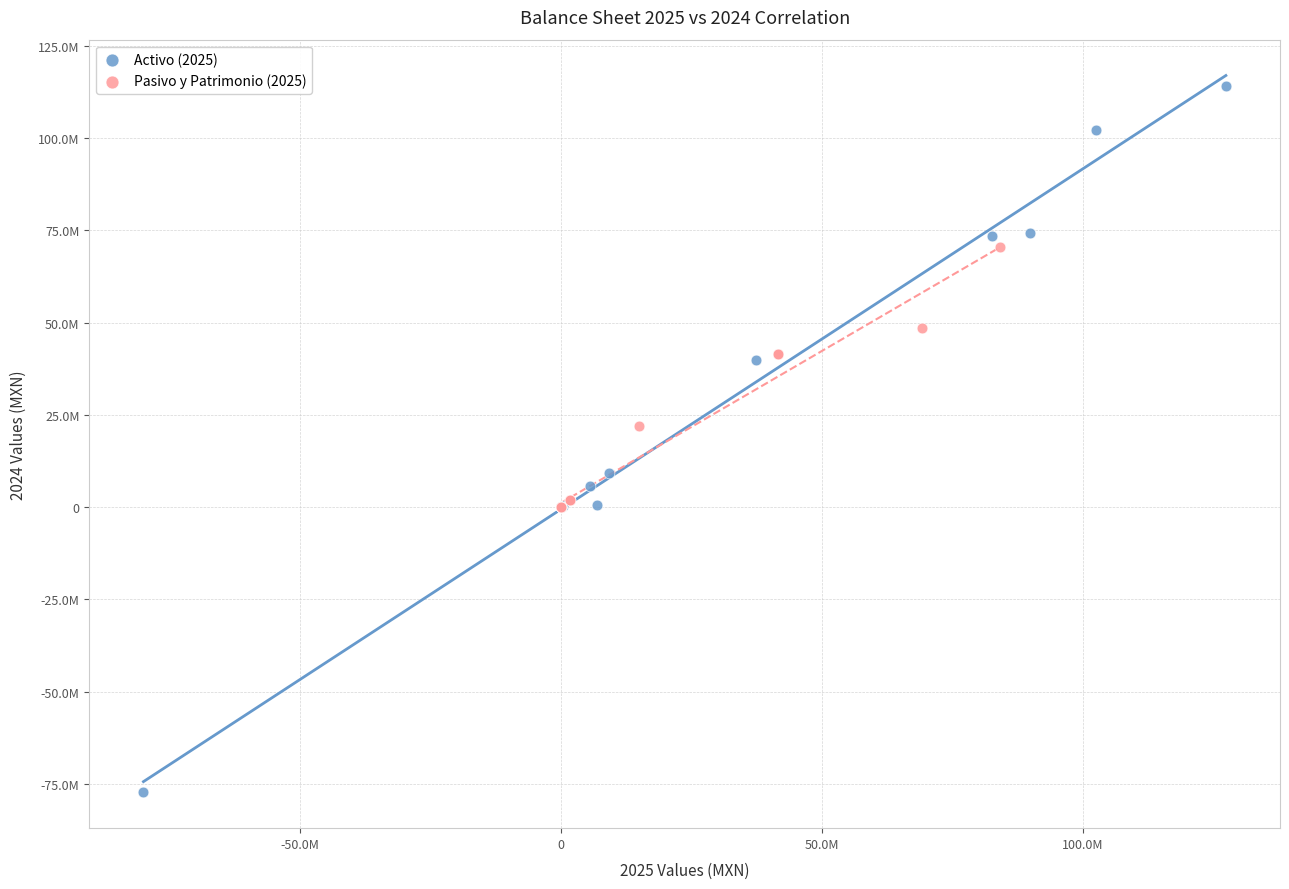

Which series has the widest spread of Y values?

Activo (2025)